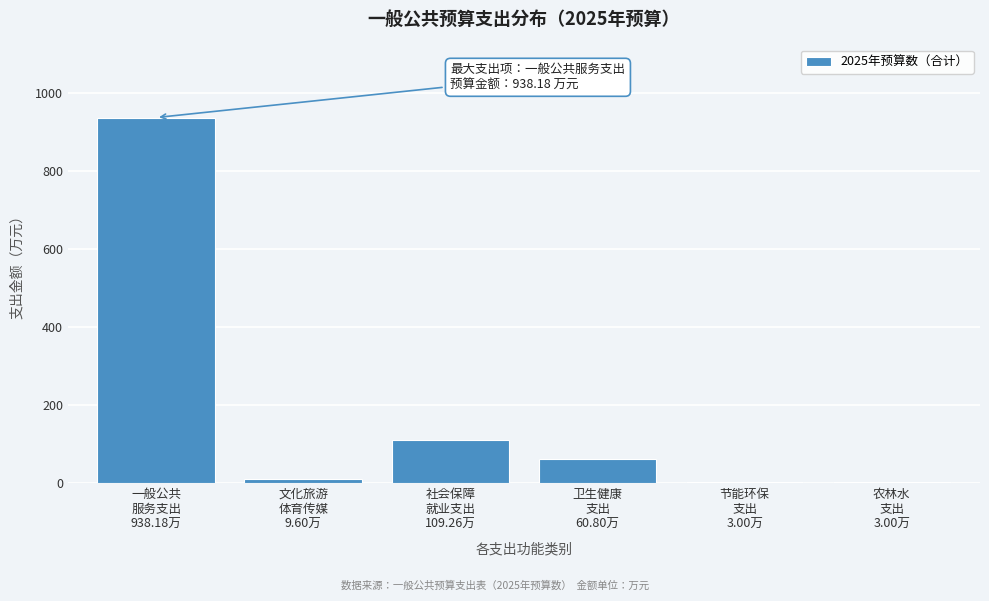

What is the sum of all values?

1123.8